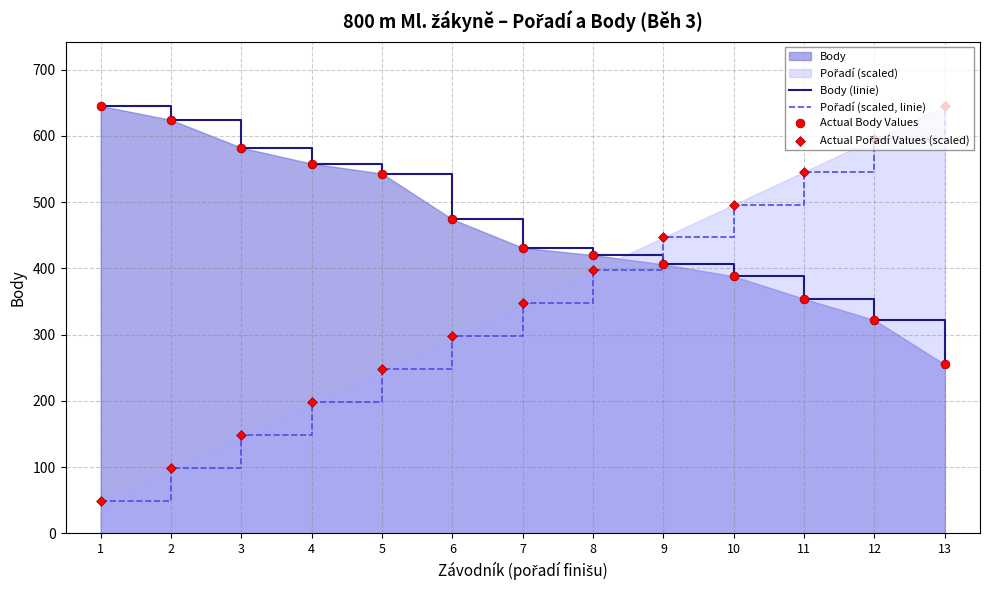

At which category is the sum across all series the highest?

12